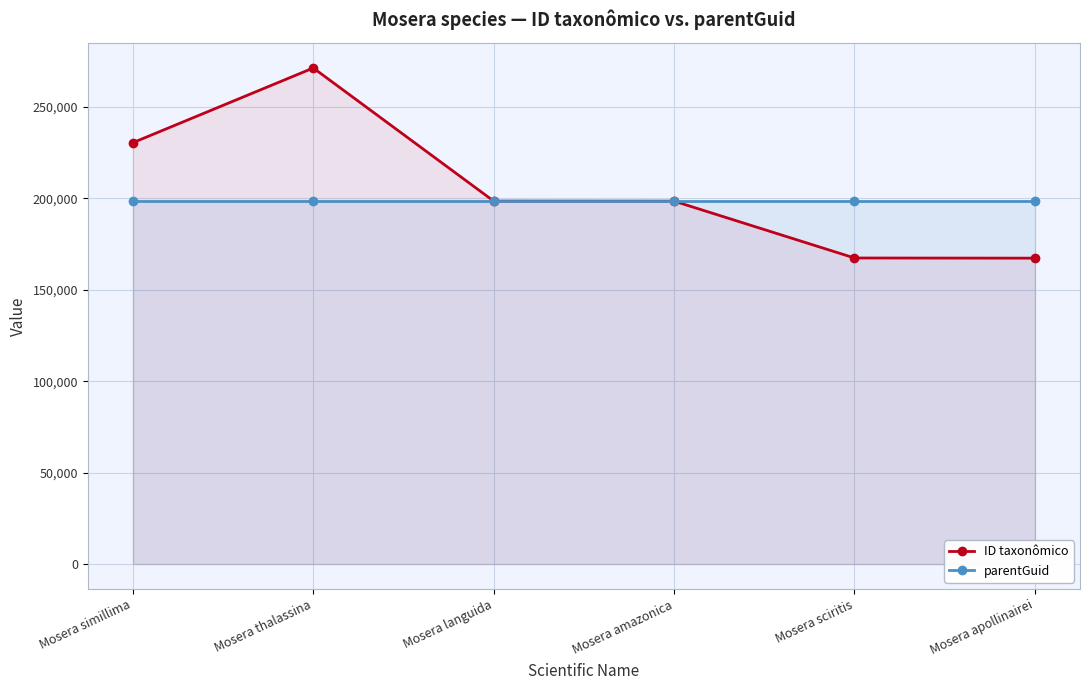

What is the approximate value of ID taxonômico at Mosera apollinairei, to the nearest 10?

167230